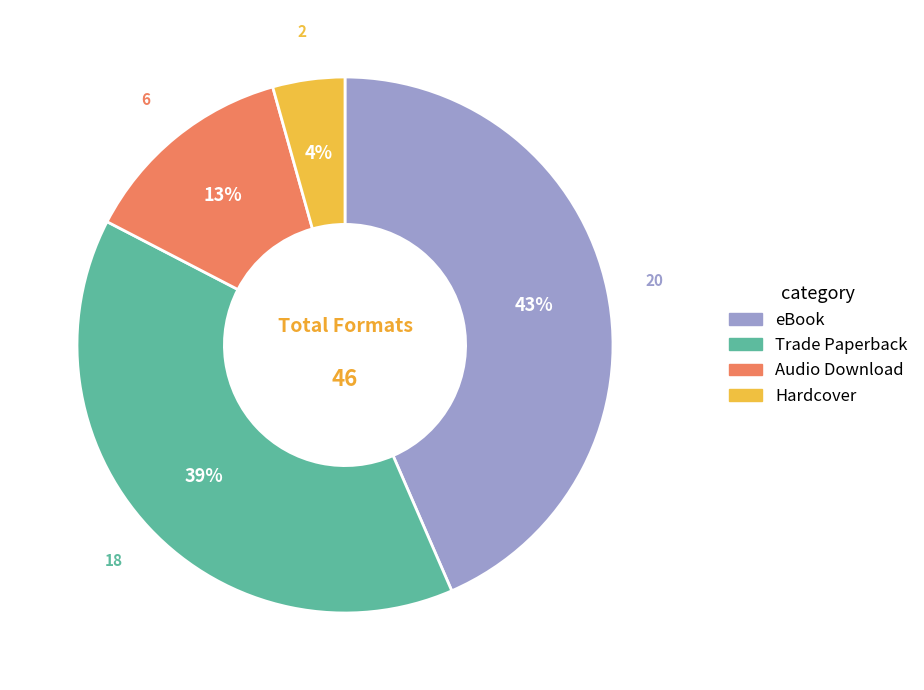

Is eBook the majority of the pie?

No